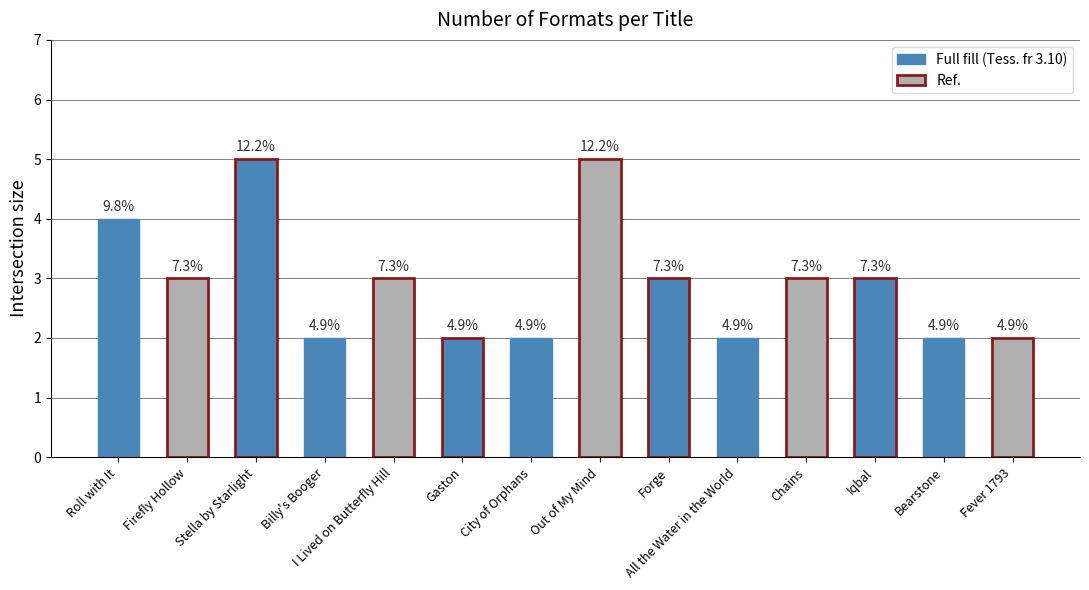

Are the bars horizontal?

No